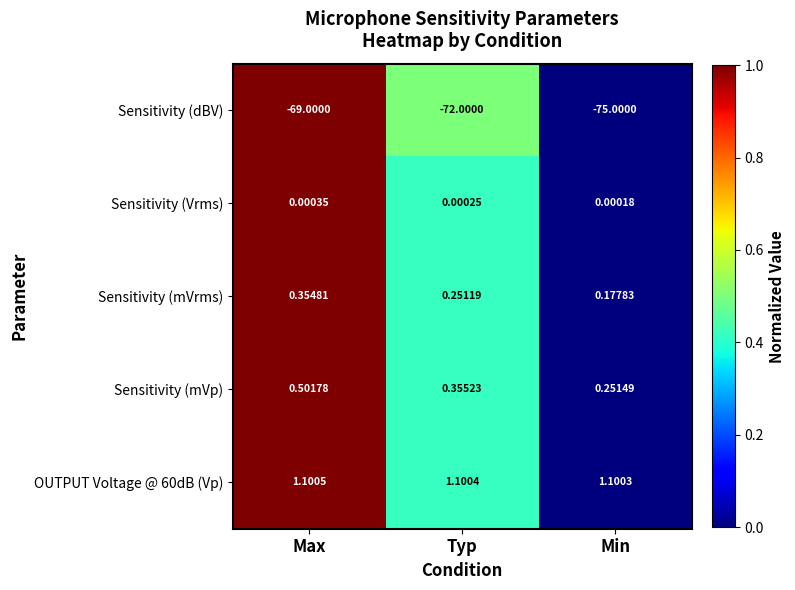

Which series has the largest range (max minus min)?

Sensitivity (dBV)